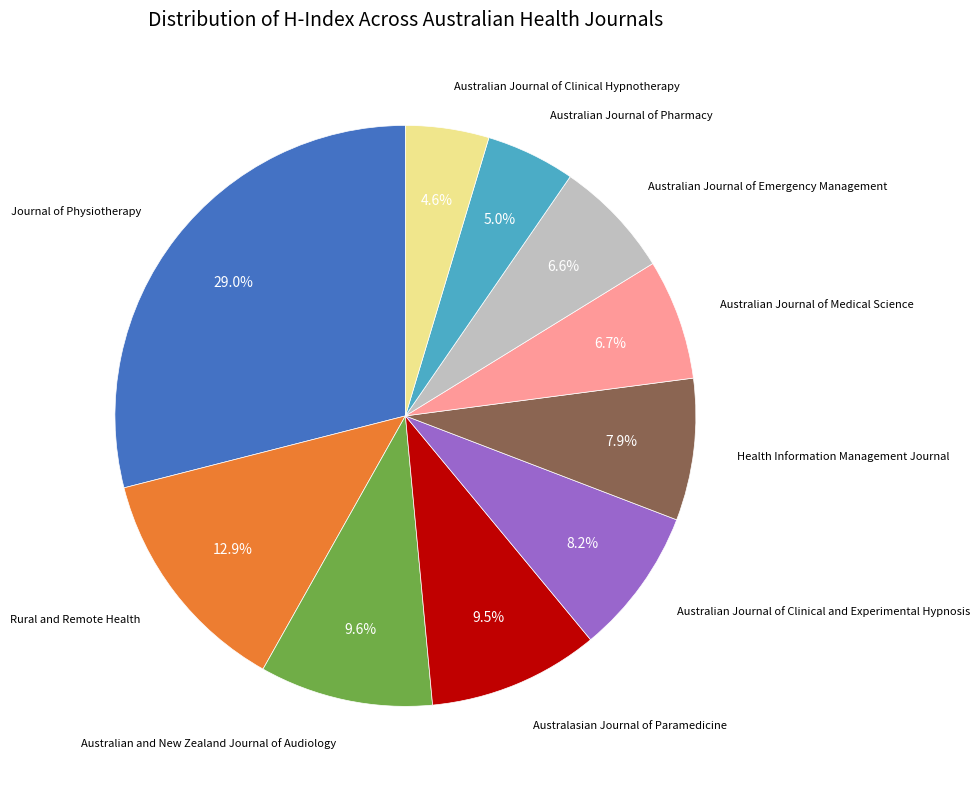

Is there any slice that represents more than half of the pie?

No